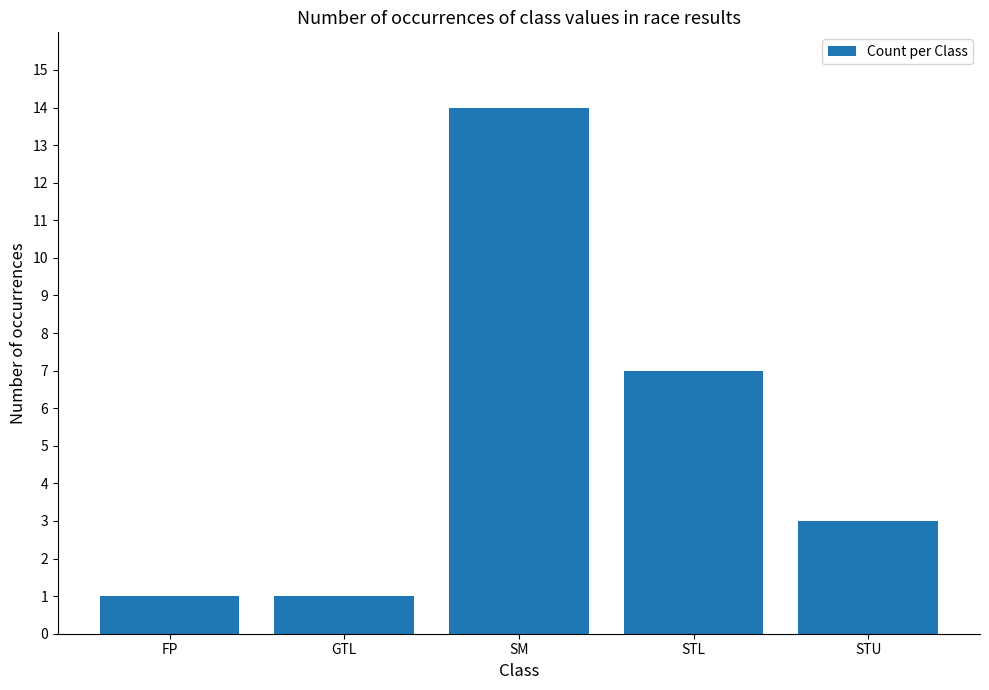

How many data points are less than 3?

2